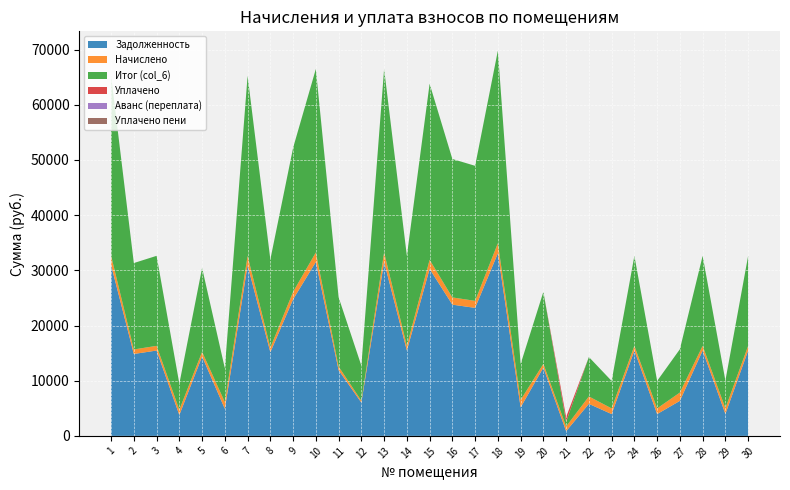

Reading left to right, what are all the values shown in this chart?

zadolzhennost: 30955.0	14843.5	15462.0	3783.0	14388.4	4898.9	30924.0	15152.8	24739.2	31511.5	11905.8	6030.2	31511.5	15462.0	30243.7	23780.5	23193.0	33088.7	5167.2	12369.6	850.5	5801.8	3950.7	15462.0	3950.7	6346.3	15462.0	3976.9	15462.0
col_6: 32657.7	15660.0	16312.5	4728.8	15221.9	6123.6	32625.0	15986.2	26100.0	33244.8	12560.7	6361.9	33244.8	16312.5	31907.3	25088.6	24468.8	34908.8	6511.0	13050.0	850.5	7145.6	4978.1	16312.5	4978.1	7853.4	16312.5	5011.1	16312.5
nachisleno: 1702.7	816.5	850.5	945.8	833.5	1224.7	1701.0	833.5	1360.8	1733.3	654.9	331.7	1733.3	850.5	1663.6	1308.1	1275.8	1820.1	1343.8	680.4	850.5	1343.8	1027.4	850.5	1027.4	1507.1	850.5	1034.2	850.5
uplacheno: 0.0	0.0	0.0	0.0	0.0	0.0	0.0	0.0	0.0	0.0	0.0	0.0	0.0	0.0	0.0	0.0	0.0	0.0	0.0	0.0	850.5	0.0	0.0	0.0	0.0	0.0	0.0	0.0	0.0
avans: 0.0	0.0	0.0	0.0	0.0	0.0	0.0	0.0	0.0	0.0	0.0	0.0	0.0	0.0	0.0	0.0	0.0	0.0	0.0	0.0	0.0	0.0	0.0	0.0	0.0	0.0	0.0	0.0	0.0
peni: 0.0	0.0	0.0	0.0	0.0	0.0	0.0	0.0	0.0	0.0	0.0	0.0	0.0	0.0	0.0	0.0	0.0	0.0	0.0	0.0	1.5	0.0	0.0	0.0	0.0	0.0	0.0	0.0	0.0